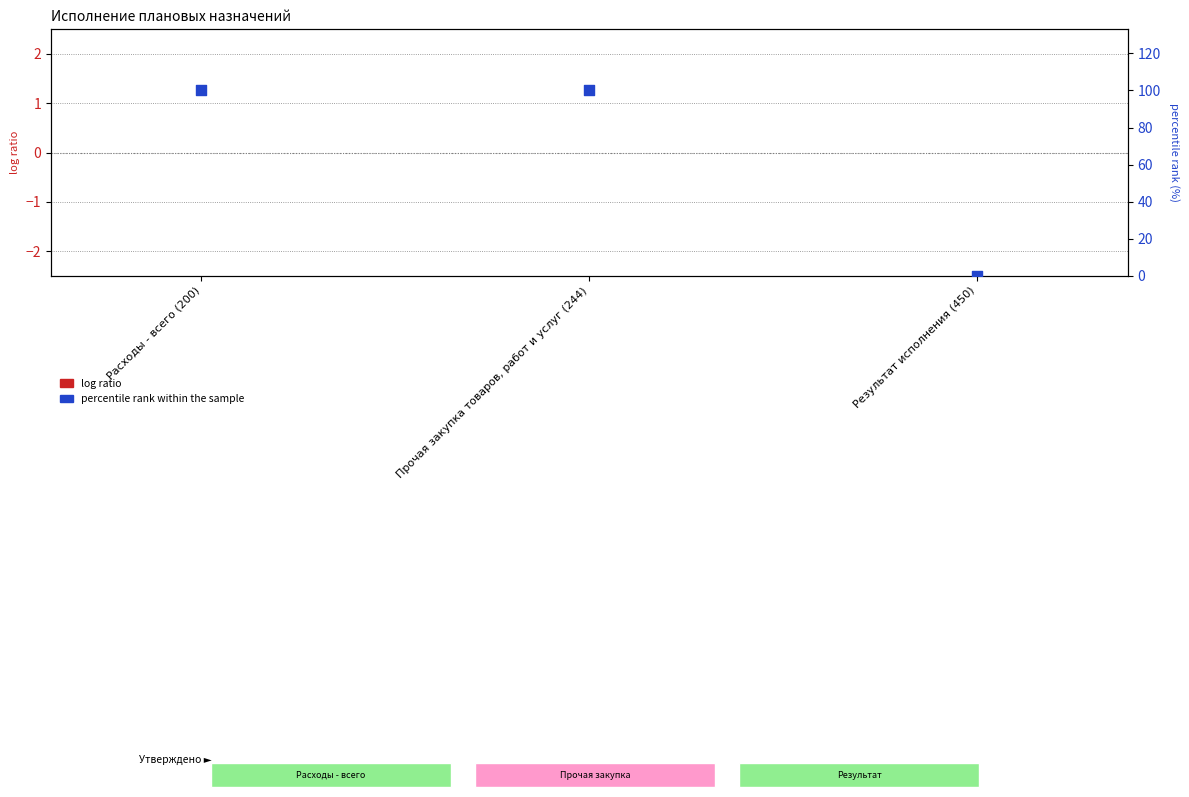

Which series has the largest total across all categories?

percentile rank within the sample